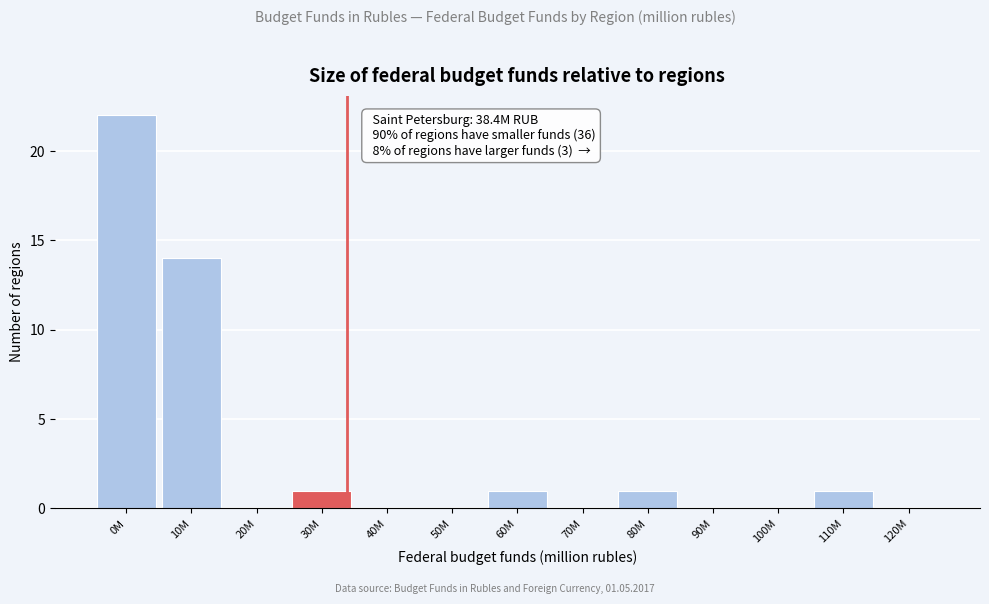

Reading left to right, what are all the values shown in this chart?

0M=22	10M=14	20M=0	30M=1	40M=0	50M=0	60M=1	70M=0	80M=1	90M=0	100M=0	110M=1	120M=0